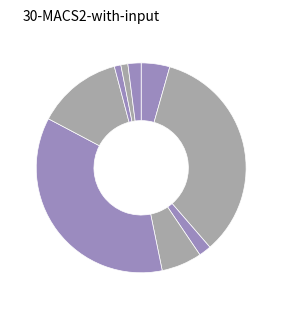

Count the number of slices in the pie.

9